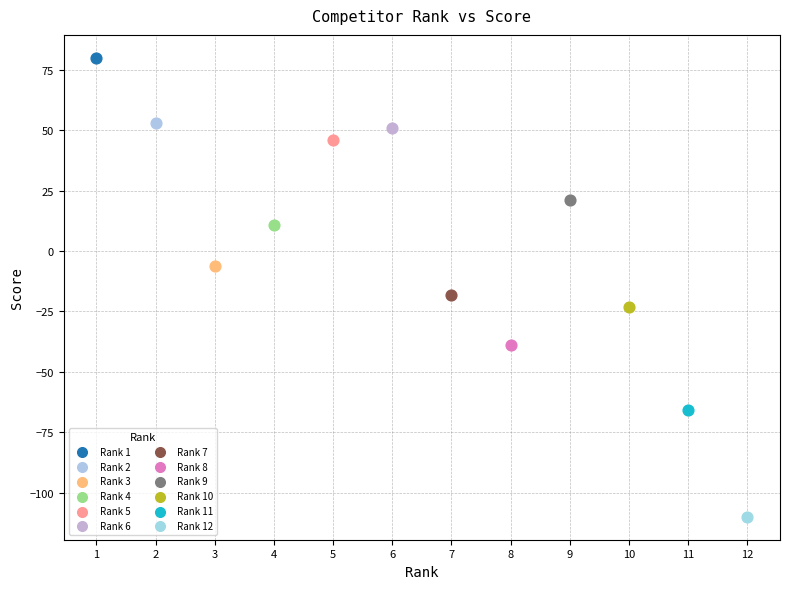

Which series reaches the minimum Y coordinate?

Rank 12